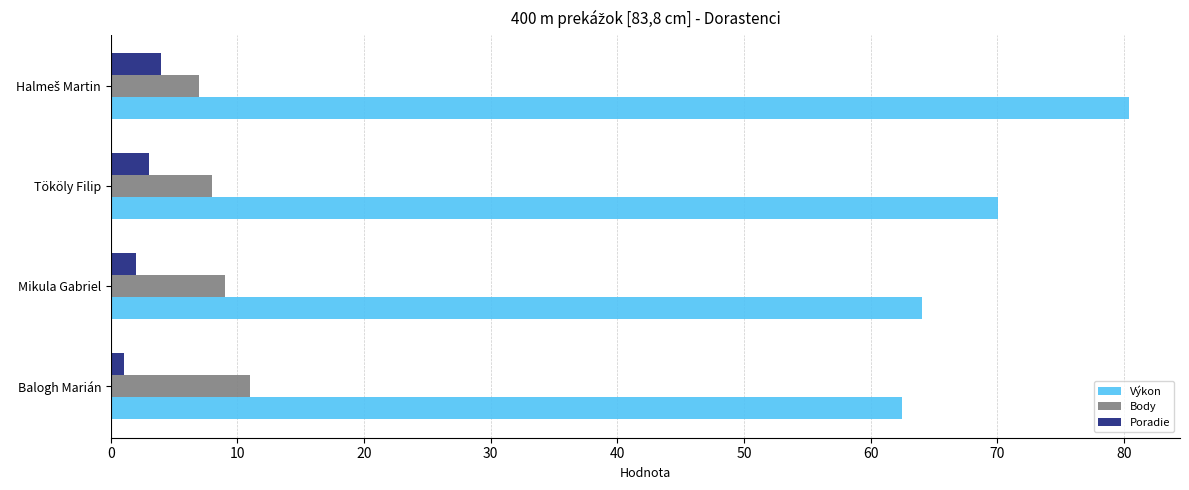

What value does the Body series have at Mikula Gabriel?

9.0